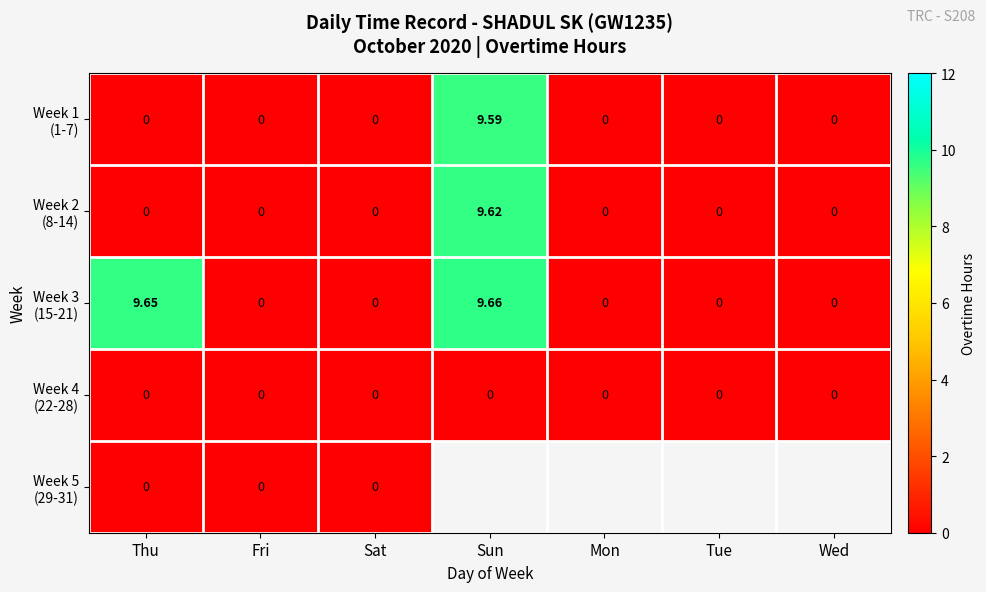

What is the sum of all Week 1 (1-7) values?

9.6